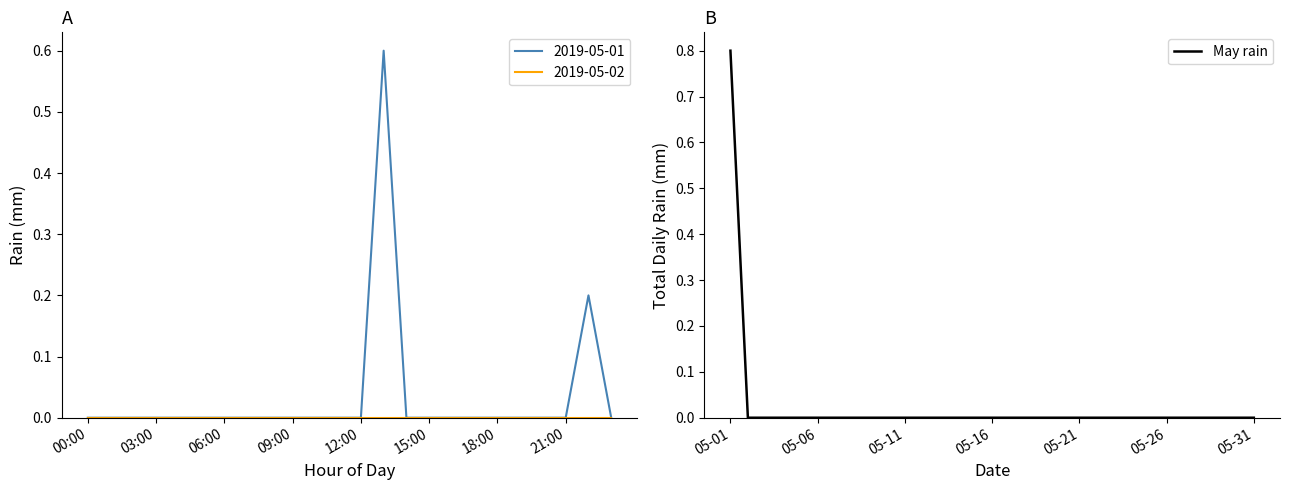

What is the label of the 18th point from the left?

17